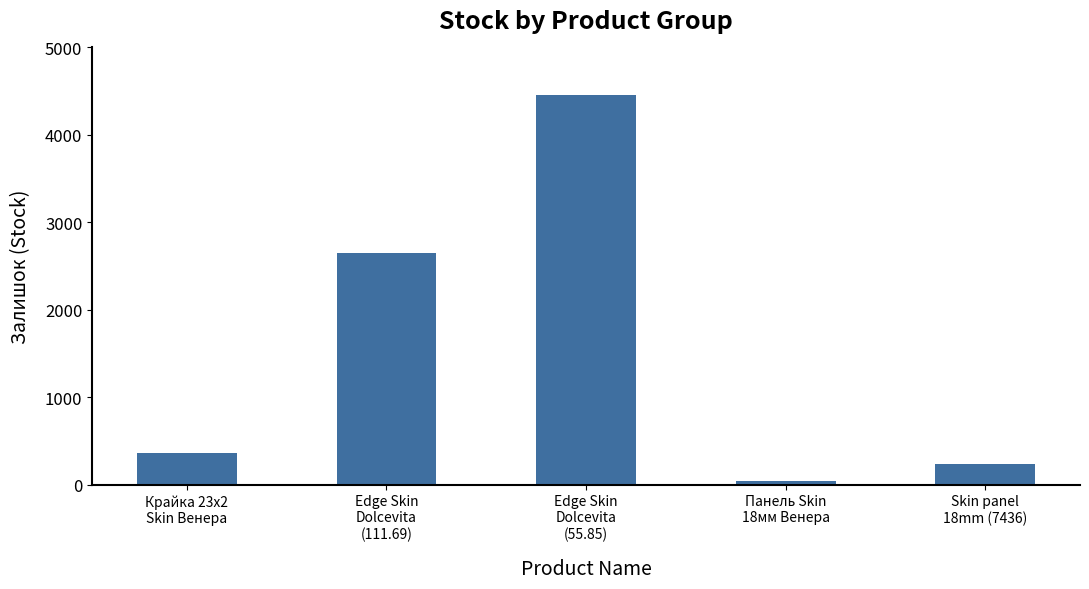

What is the ratio of the value at Edge Skin
Dolcevita
(55.85) to the value at Skin panel
18mm (7436)?

18.8